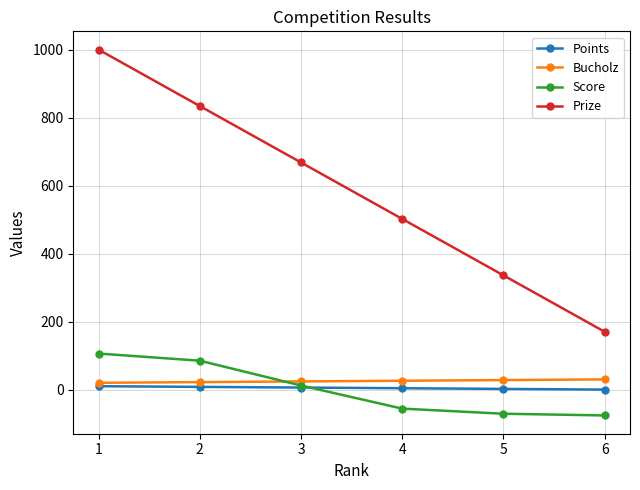

True or false: Bucholz has more than 2 interior local peaks.

False